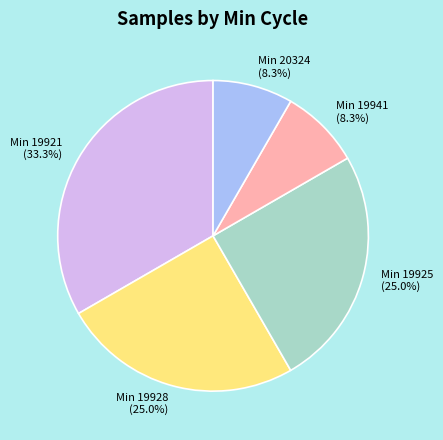

How many segments does this pie chart have?

5